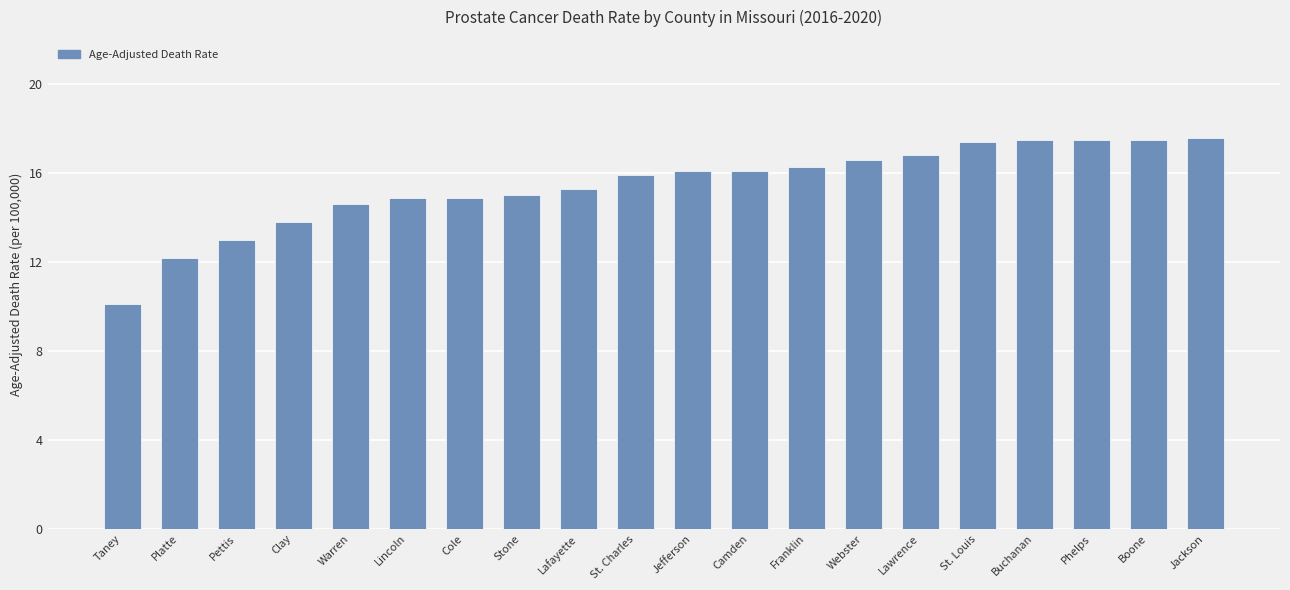

At which label does the data first exceed 16?

Jefferson